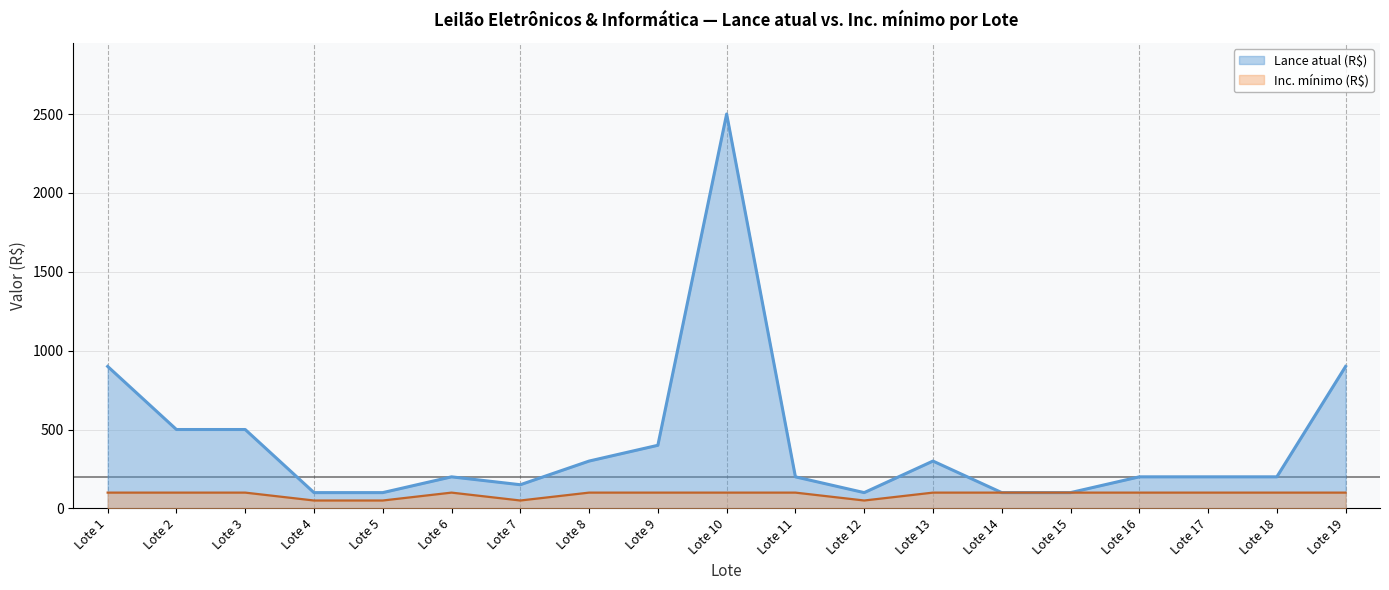

How many data points in Inc. mínimo are less than 100?

4